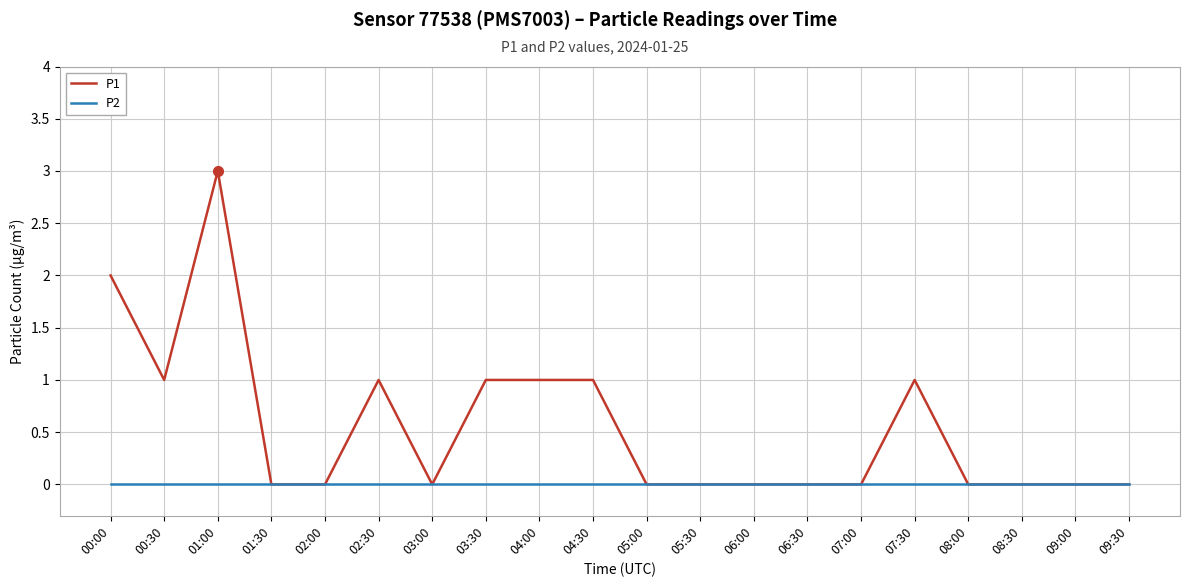

Rank the series by their average value, from lowest to highest.

P2, P1